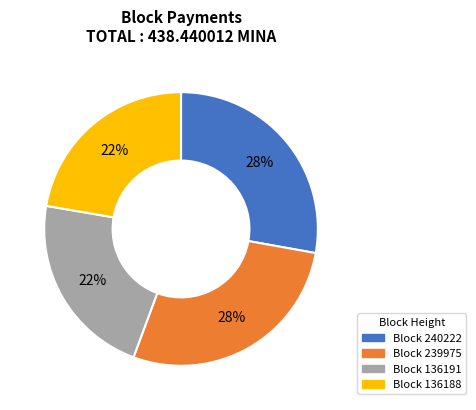

Does any single category account for the majority?

No